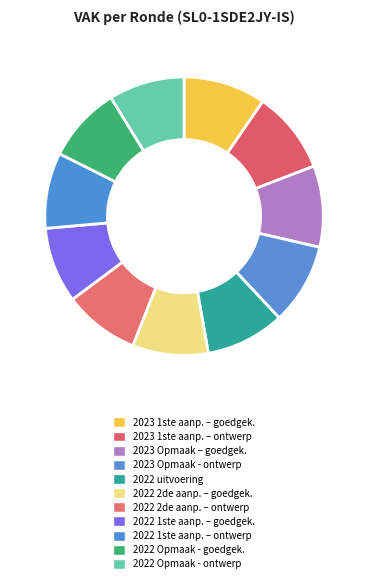

How many slices are in this pie chart?

11